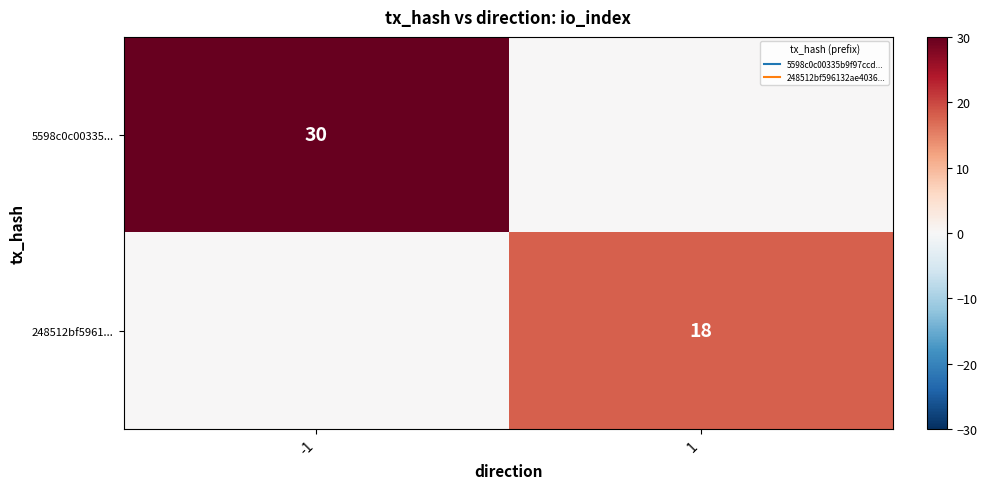

The value of 5598c0c00335... at -1 is 49. True or false?

False